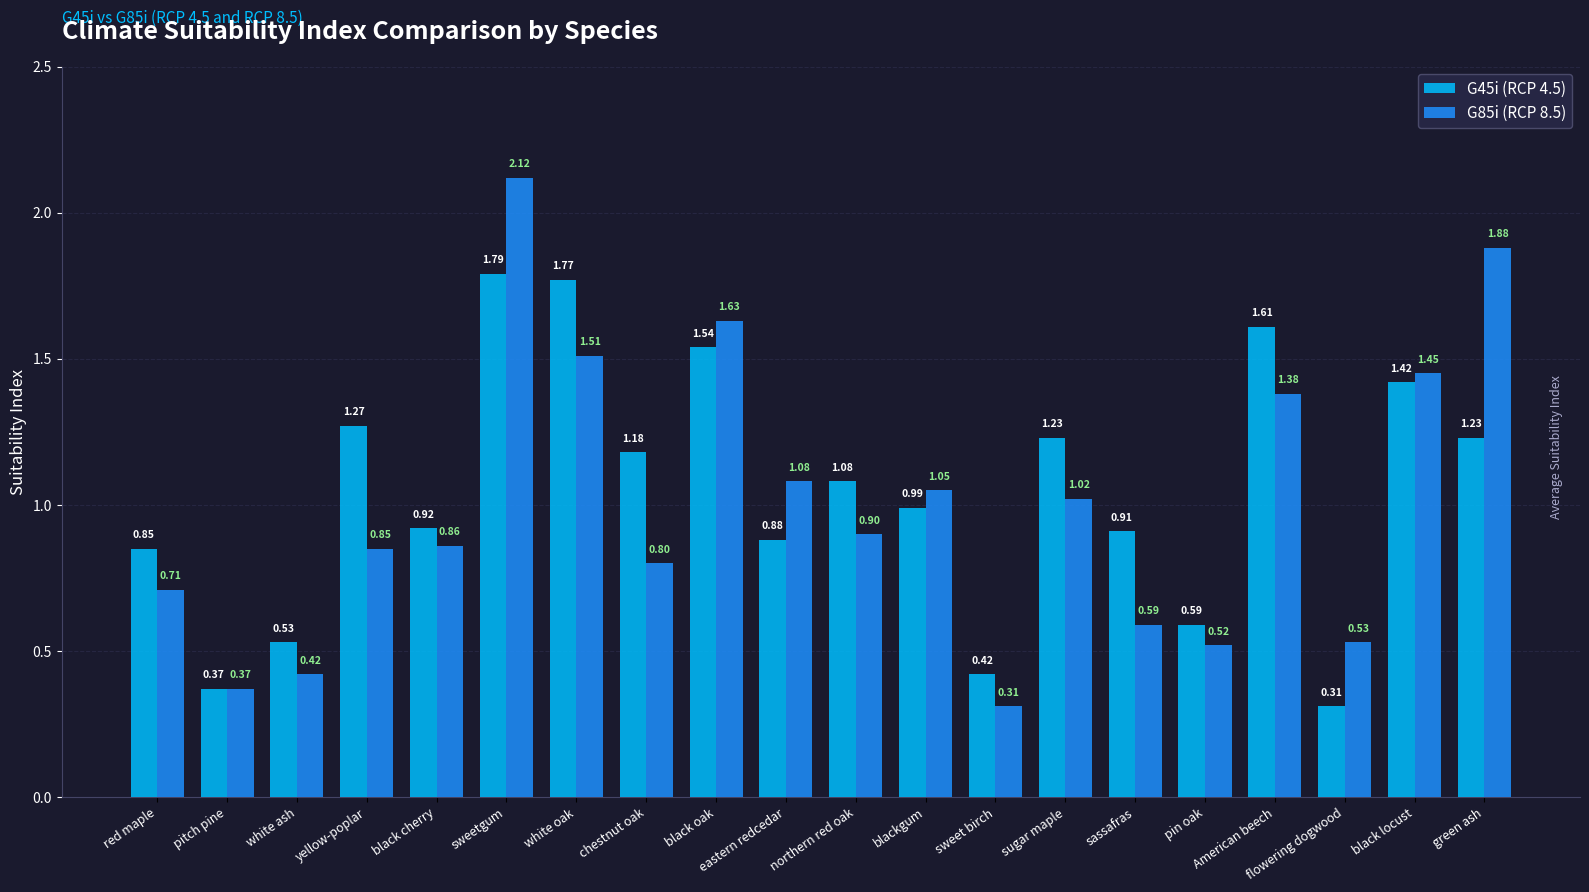

What are all the series names shown in the legend?

G45i (RCP 4.5), G85i (RCP 8.5)